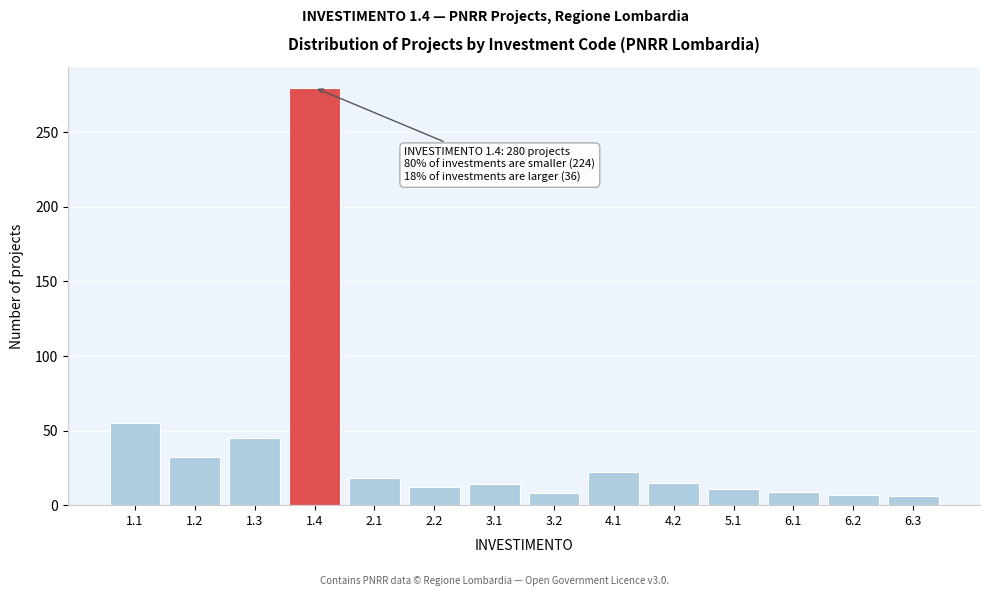

What is the sum of all values?

534